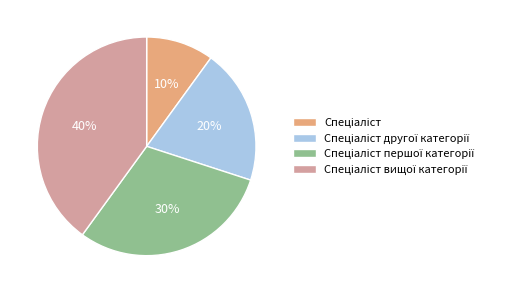

Is there any slice that represents more than half of the pie?

No